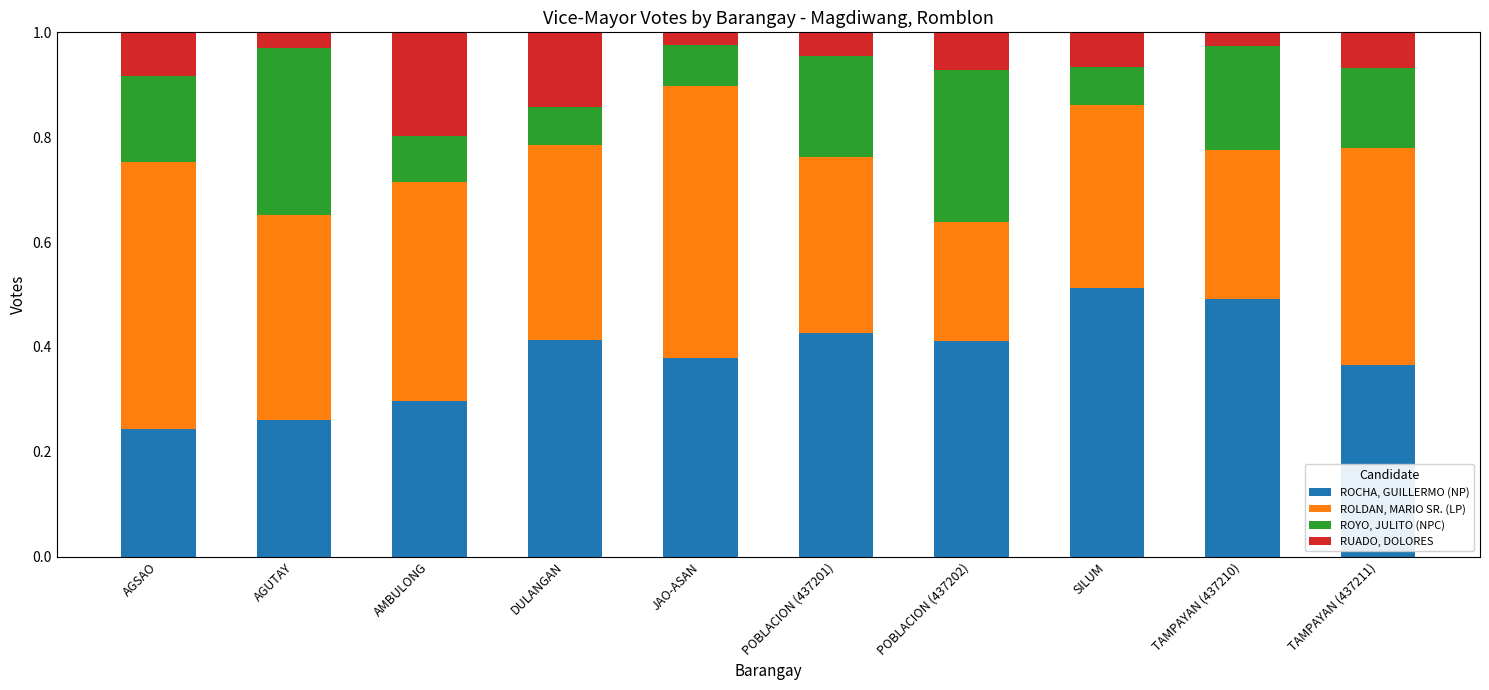

Which category has the highest value in the ROCHA, GUILLERMO (NP) series?

SILUM